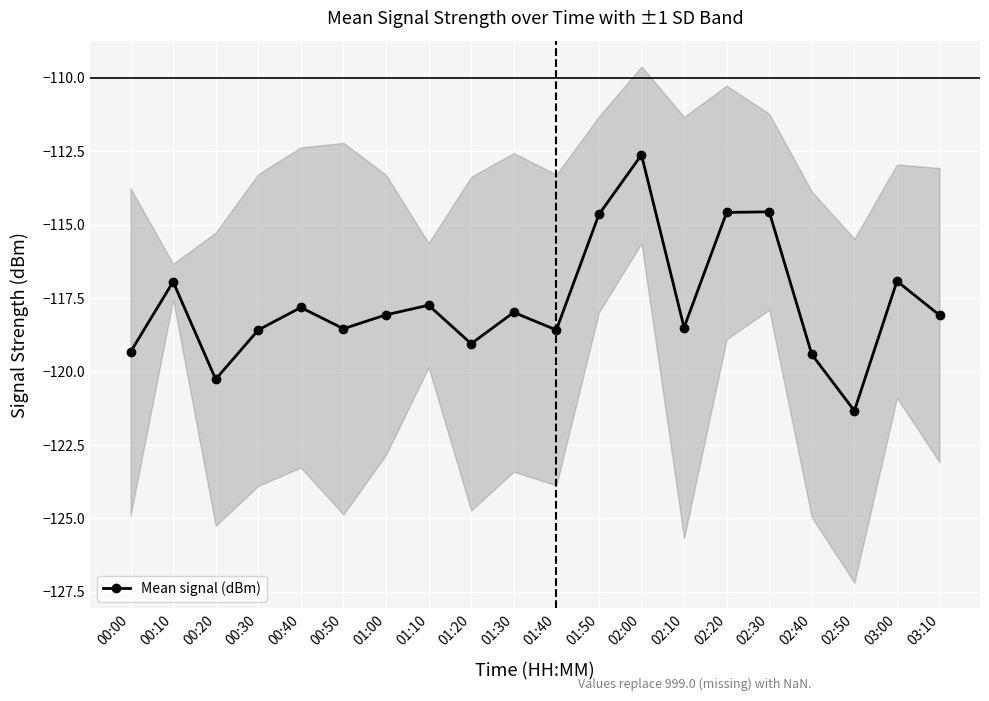

What is the value of the 7th point from the left?

-118.1